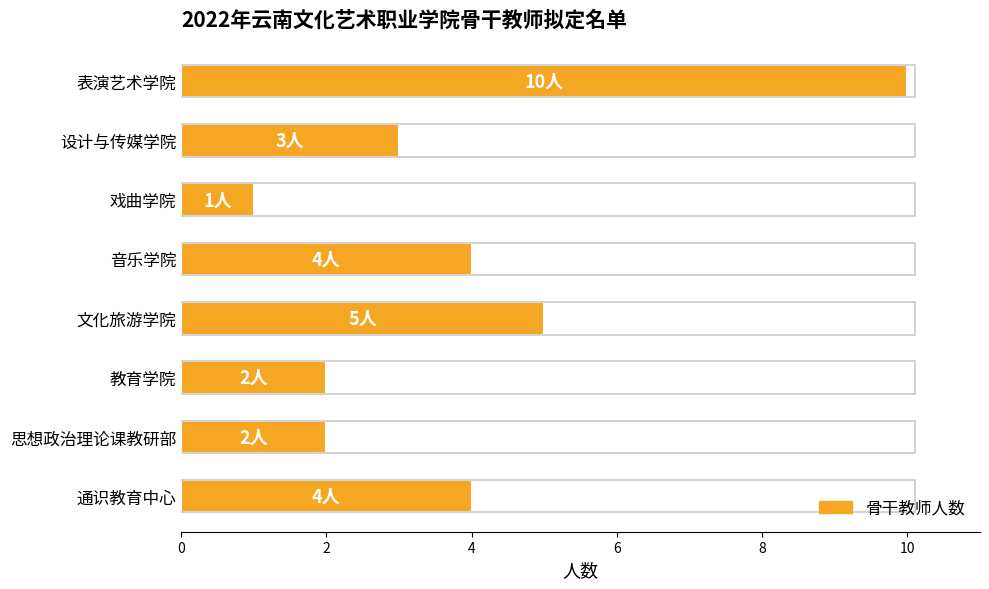

Which has a higher value, 思想政治理论课教研部 or 戏曲学院?

思想政治理论课教研部